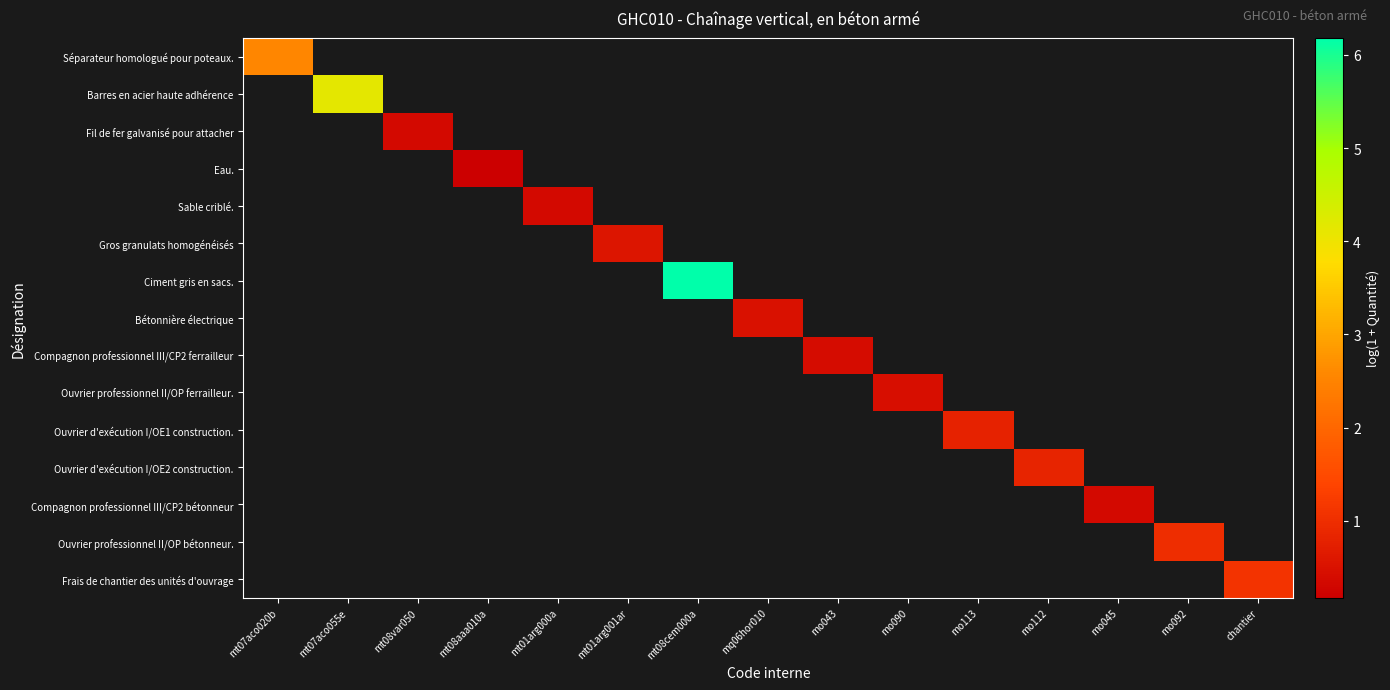

At how many categories does at least one series exceed 1?

4